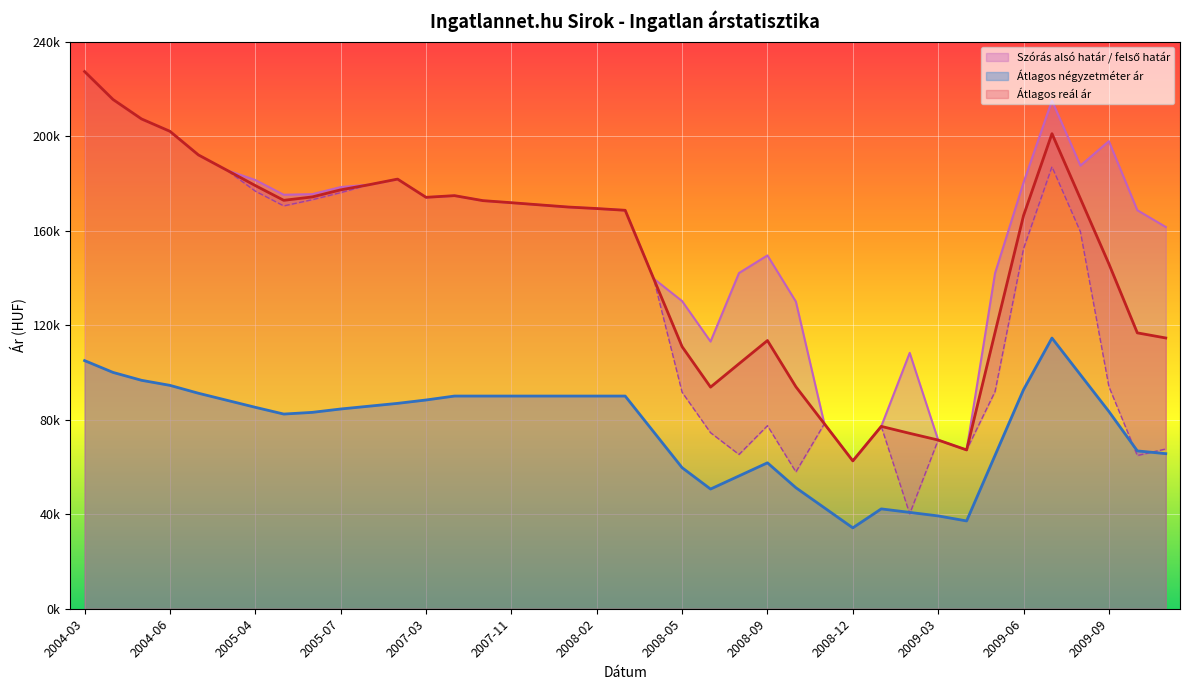

At which category does Átlagos reál ár reach its first local peak?

2005-09